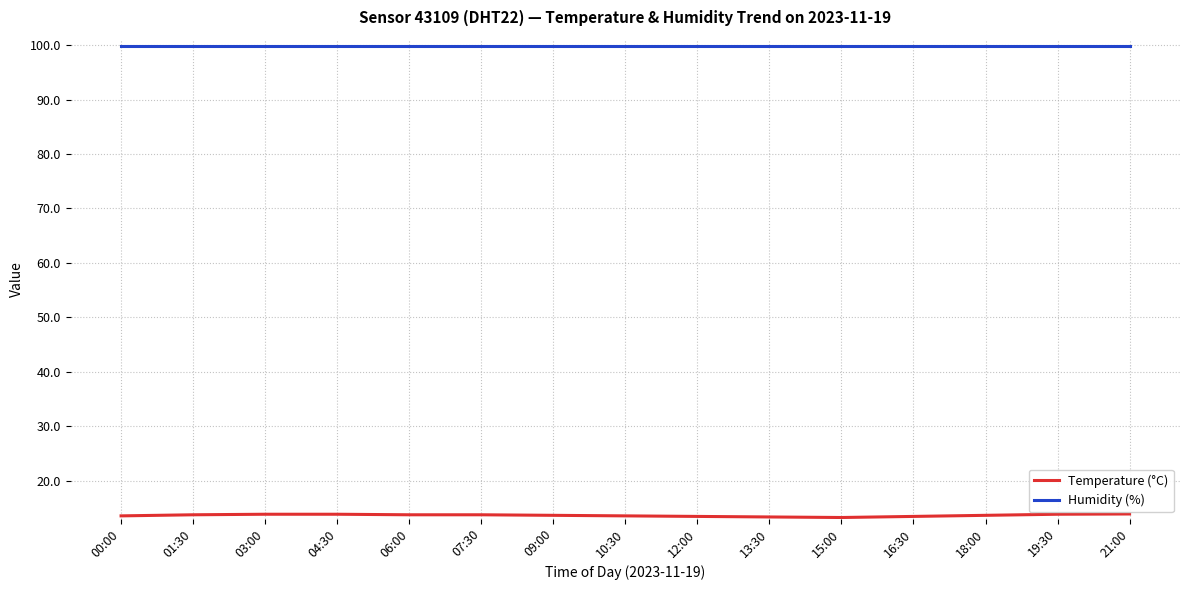

What position from the left is 16:30?

12